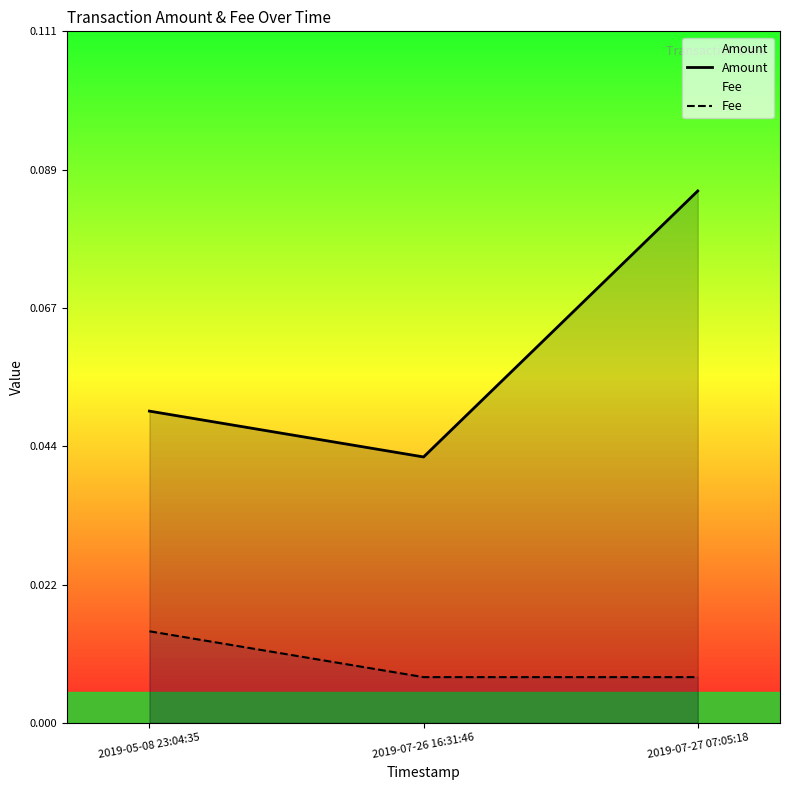

What position from the left is 2019-07-27 07:05:18?

3